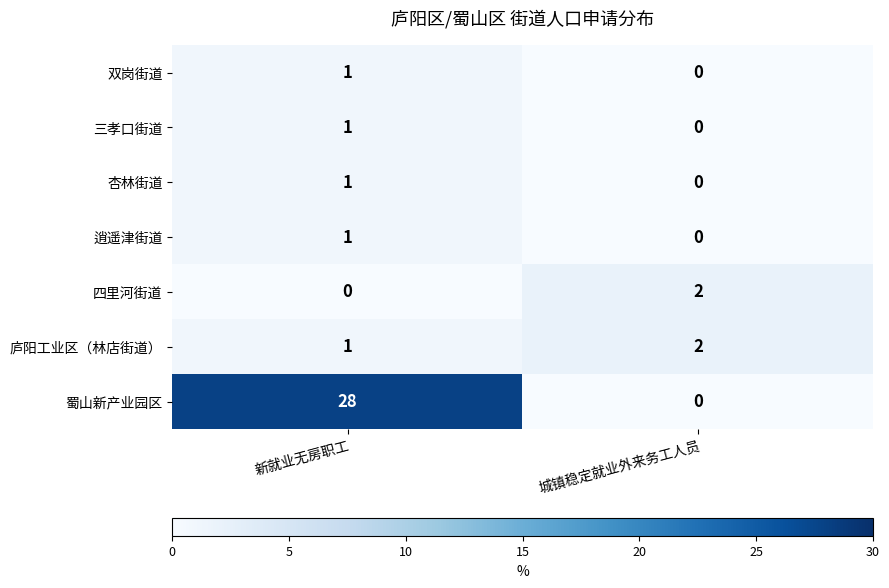

Rank the categories by 四里河街道 value from lowest to highest.

新就业无房职工, 城镇稳定就业外来务工人员